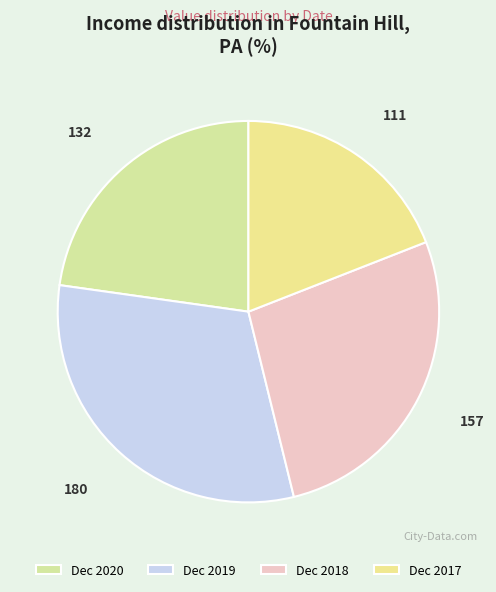

Does any single category account for the majority?

No